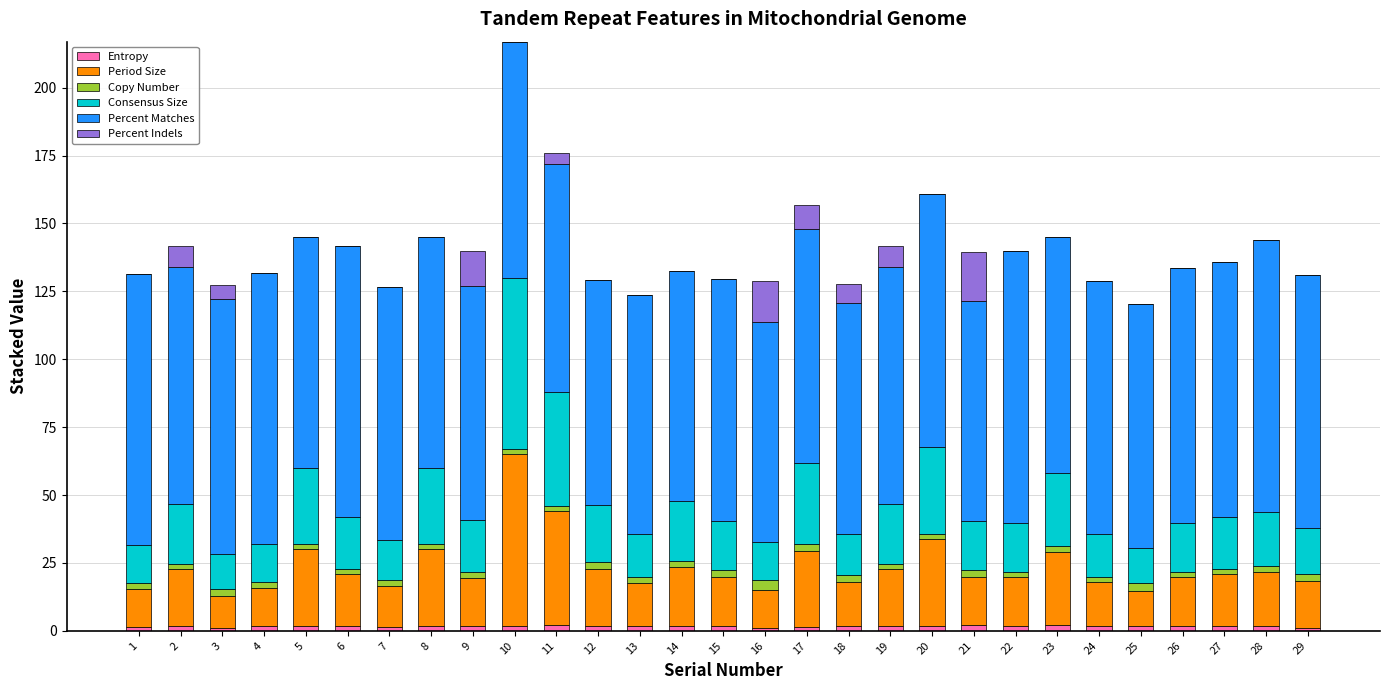

At which category is the sum across all series the highest?

10